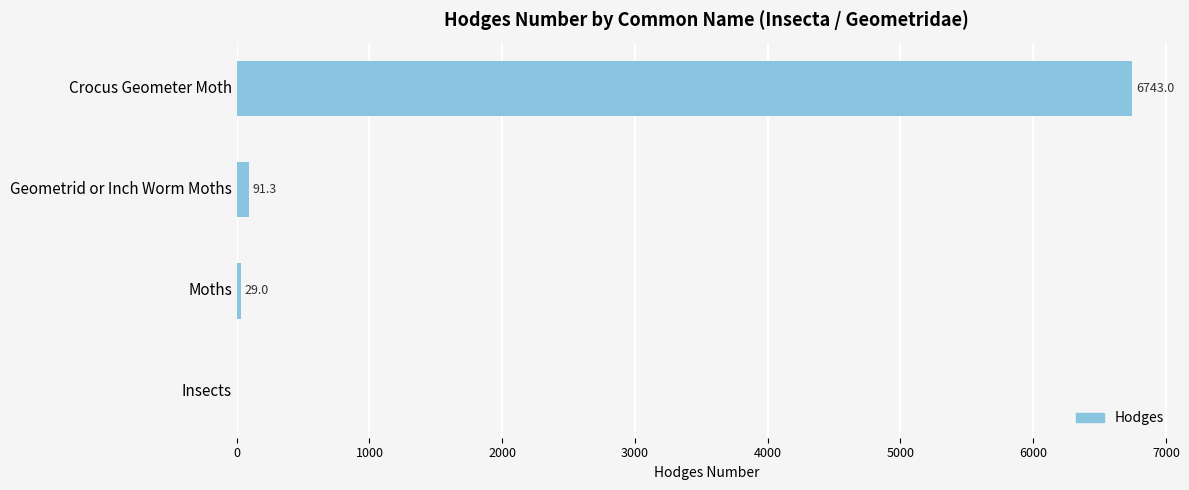

Which has a higher value, Geometrid or Inch Worm Moths or Crocus Geometer Moth?

Crocus Geometer Moth